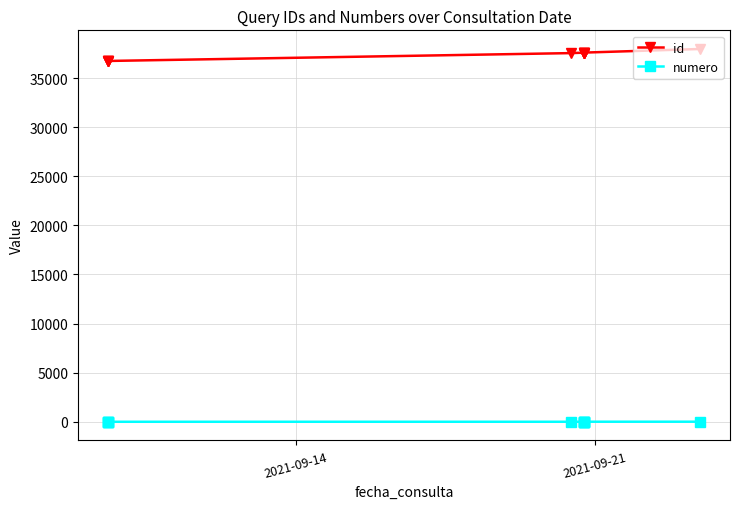

In id, how many points are higher than both neighbors (excluding endpoints)?

1